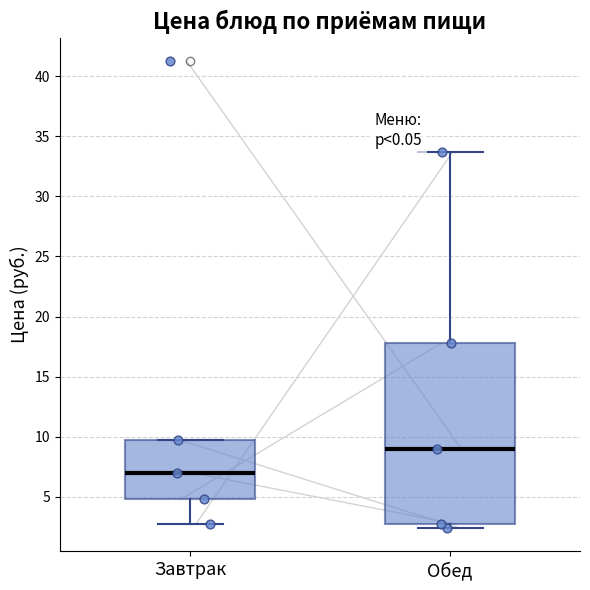

Reading left to right, read every box against the y-axis: the position of its median line, the range the box covers, and the ends of its whiskers. The values are not printed on the chart, so give them approximately, as read against the axis.

Завтрак: median 7.0, box 5.0 to 10.0, whiskers 2.5 to 10.0
Обед: median 9.0, box 2.5 to 18.0, whiskers 2.5 (just below the box's lower edge) to 33.5